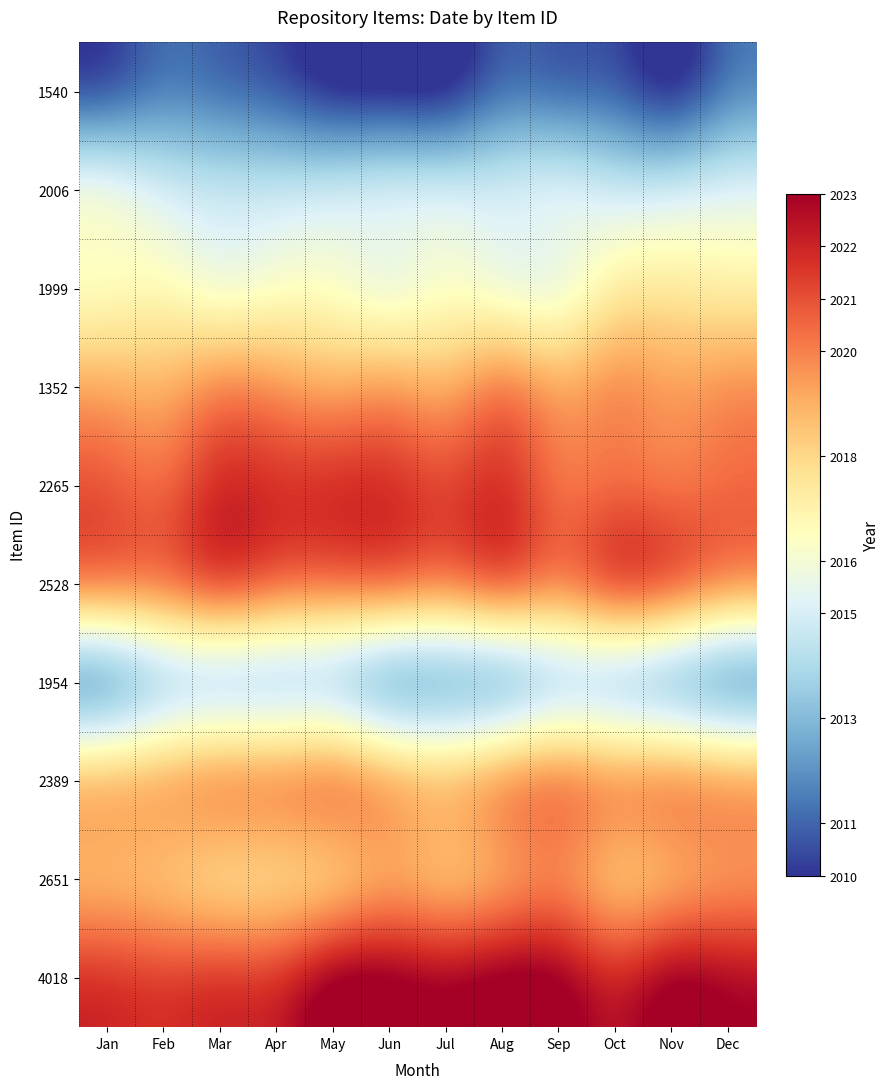

Which has a higher value, Oct or Jun?

Oct